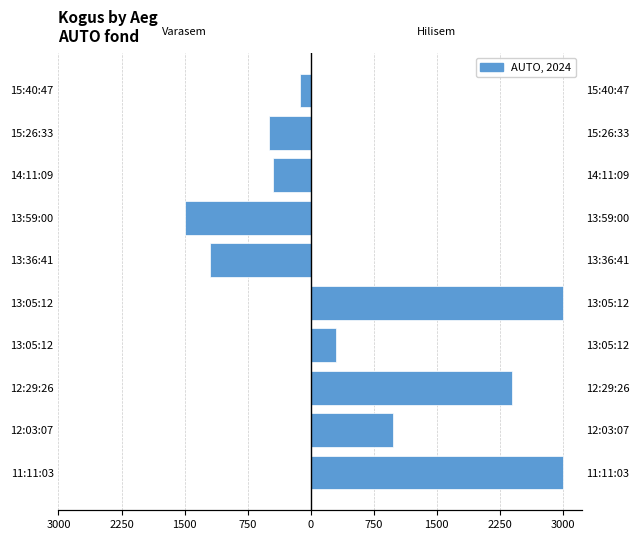

How many values in the Kogus (hilisem) series exceed 300?

4